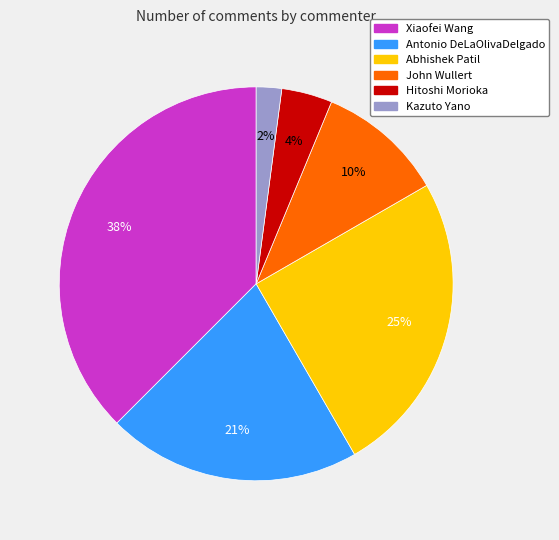

Is the sum of Antonio DeLaOlivaDelgado and Kazuto Yano greater than half?

No